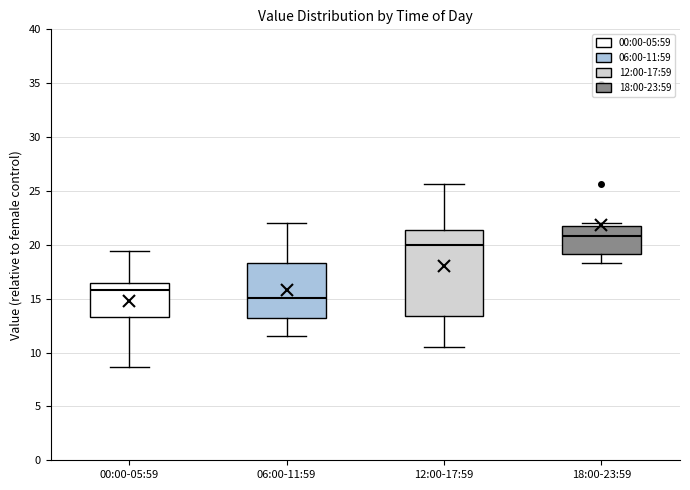

Where is the lower edge of the box for 00:00-05:59 on the y-axis? The values are not printed on the chart, so give them approximately, as read against the axis.

13.5